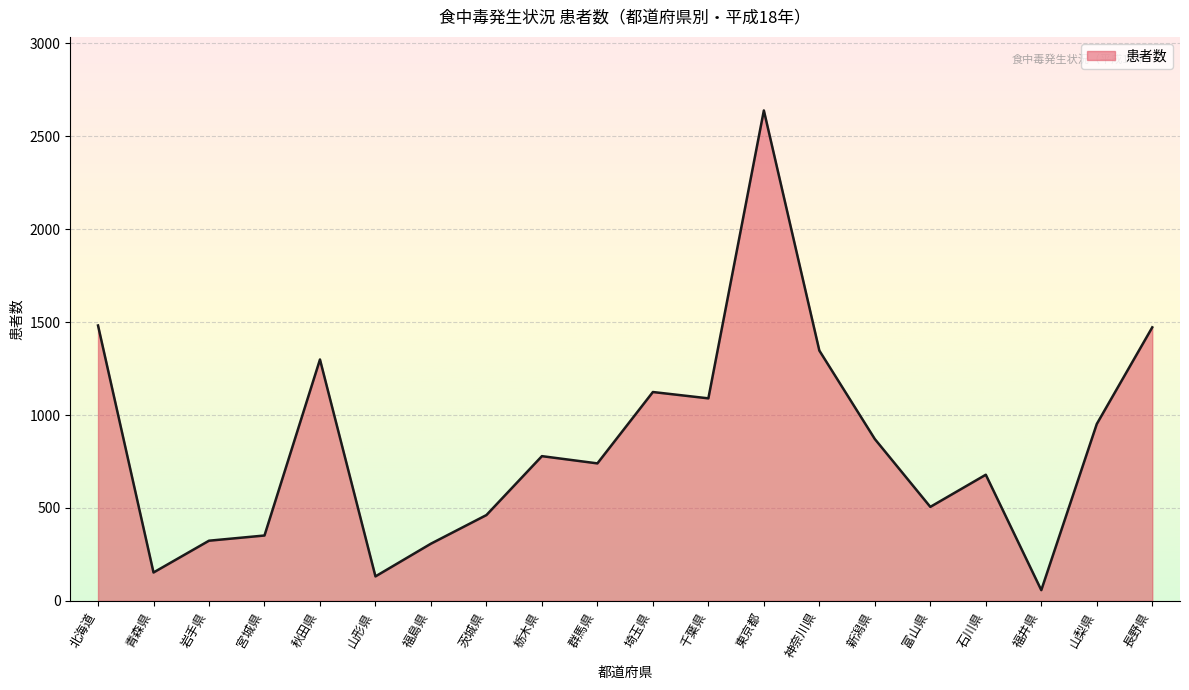

What is the sum of the values at 山形県 and 神奈川県?

1479